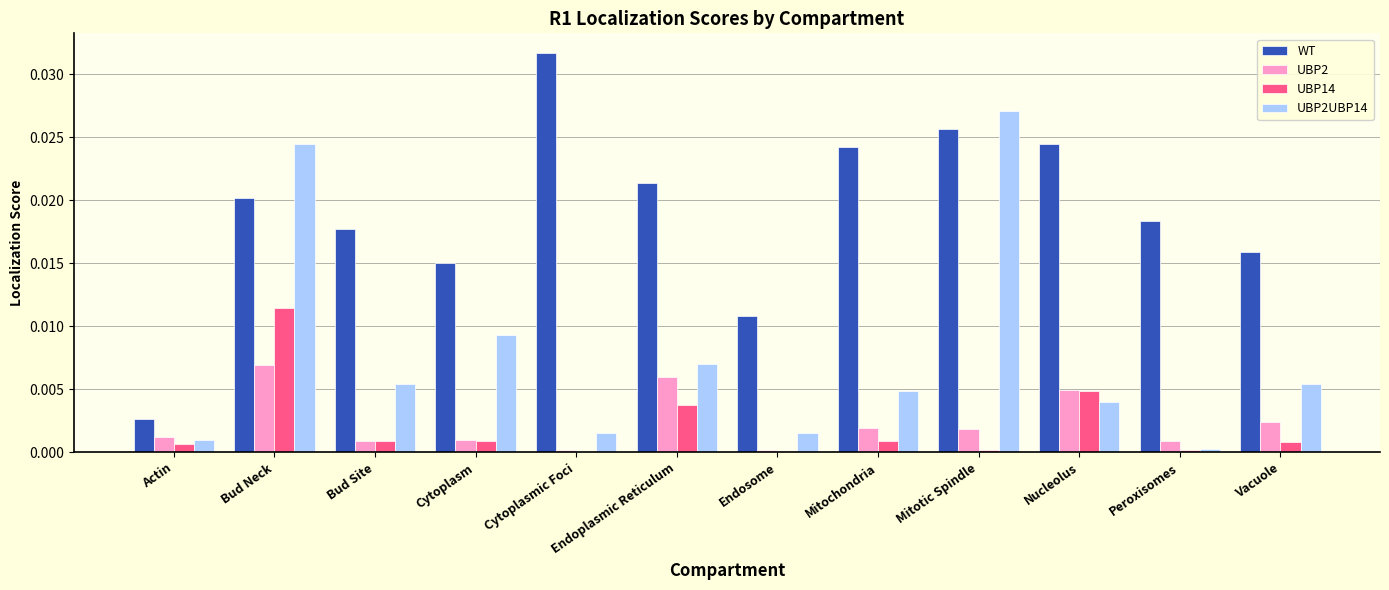

Which series changed the most between Endoplasmic Reticulum and Peroxisomes?

UBP2UBP14